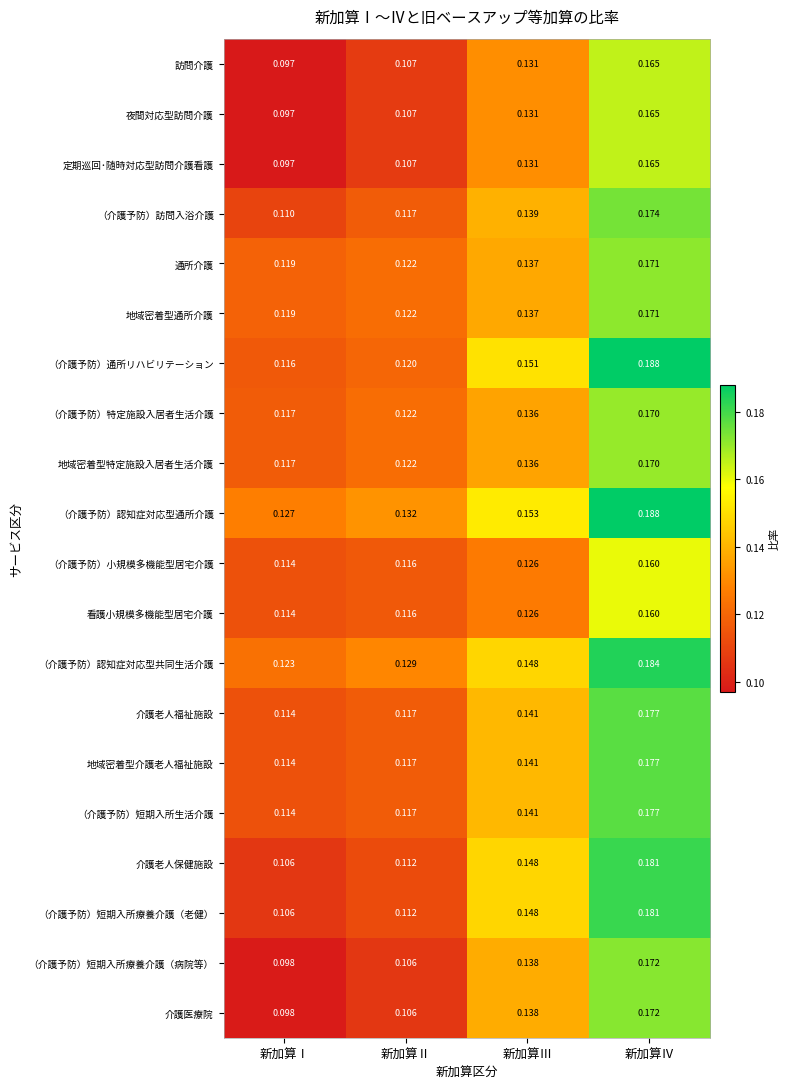

At which label is 介護老人福祉施設 closest to 0?

新加算Ⅰ